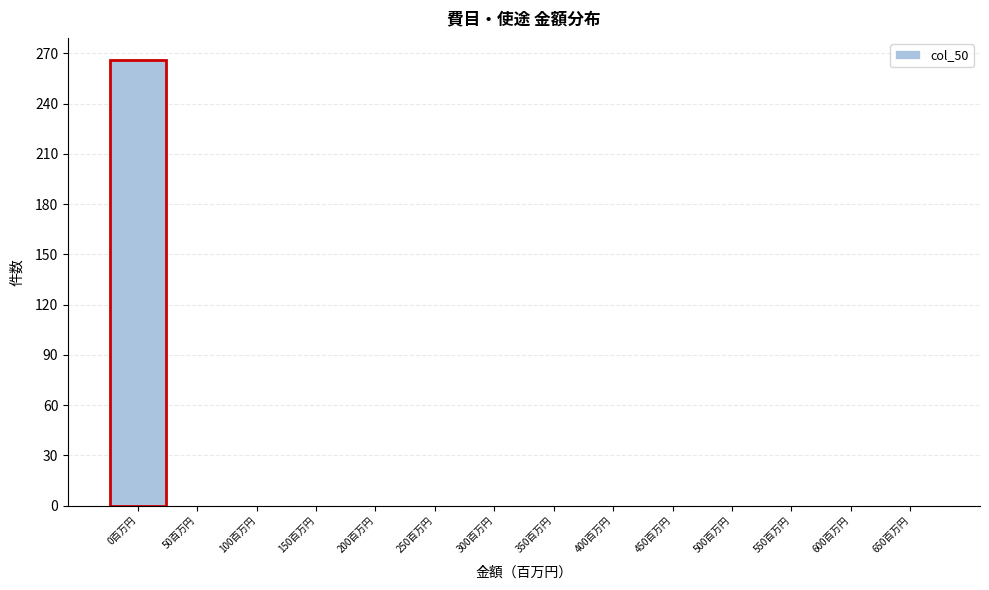

Reading right to left, transcribe all the data shown in this chart.

650百万円=0	600百万円=0	550百万円=0	500百万円=0	450百万円=0	400百万円=0	350百万円=0	300百万円=0	250百万円=0	200百万円=0	150百万円=0	100百万円=0	50百万円=0	0百万円=266